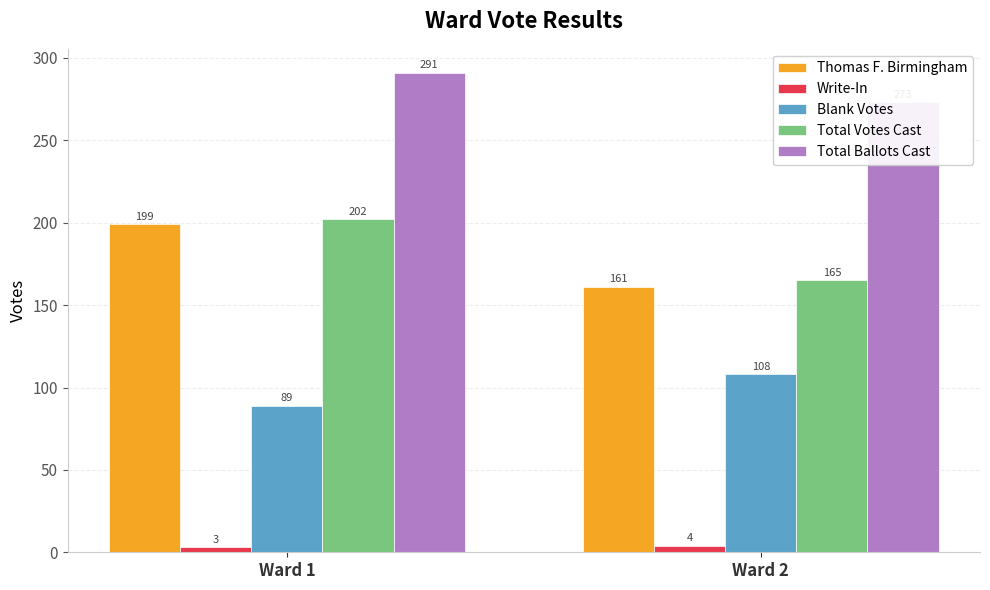

What is the smallest value displayed?

3